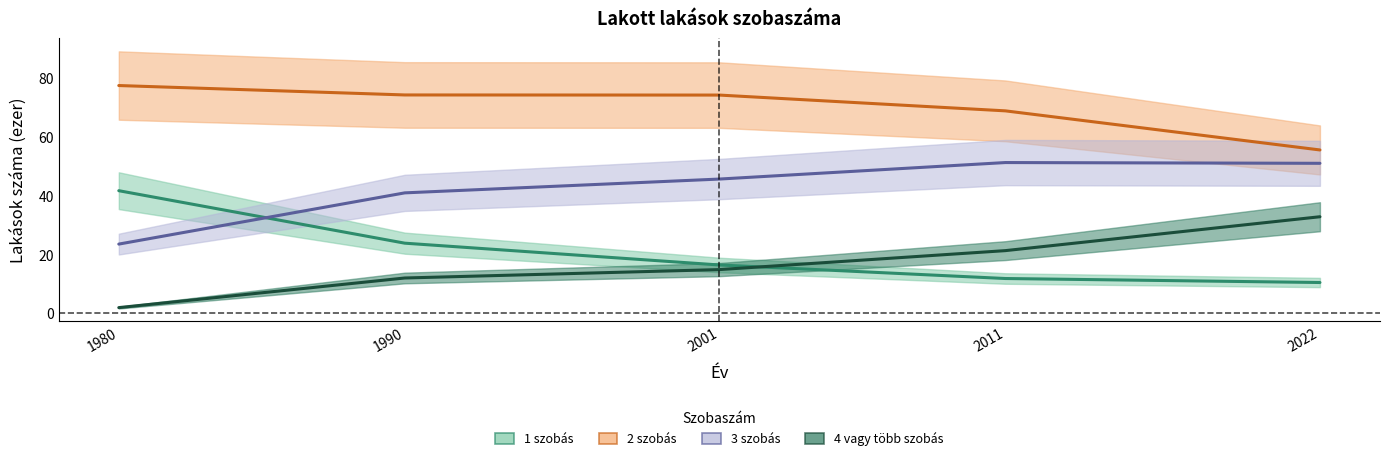

How many lines are shown in the chart?

4